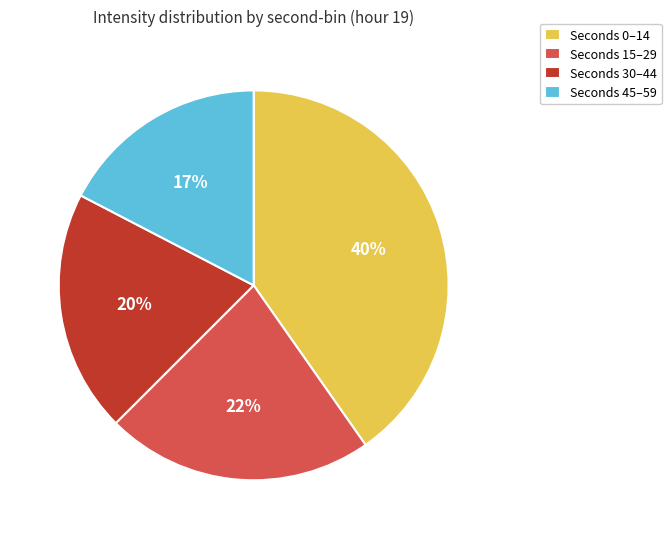

To the nearest percent, what percentage of the pie is Seconds 30–44?

20%